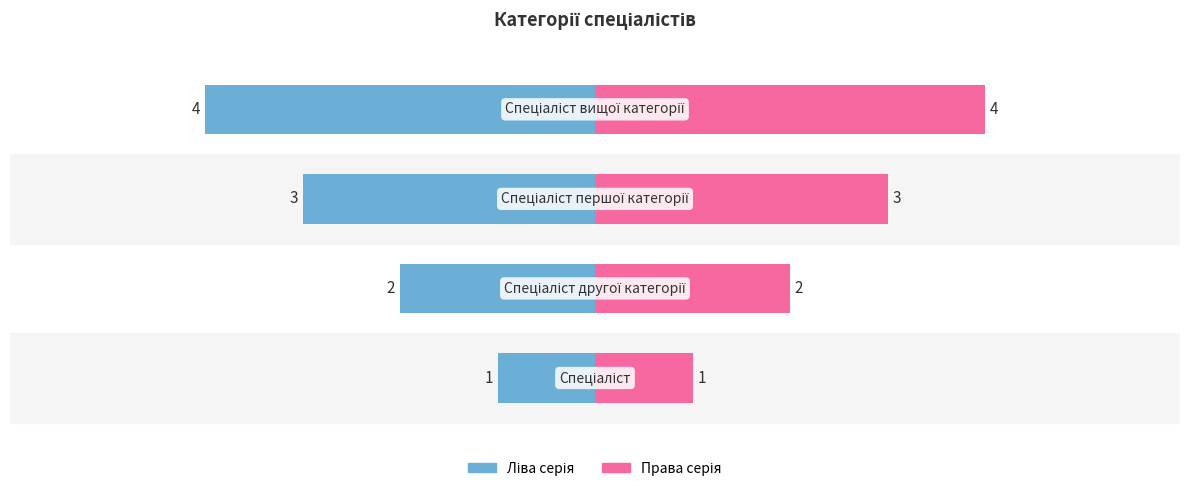

What is the difference between the maximum and minimum values in the Ідентифікатор (право) series?

3